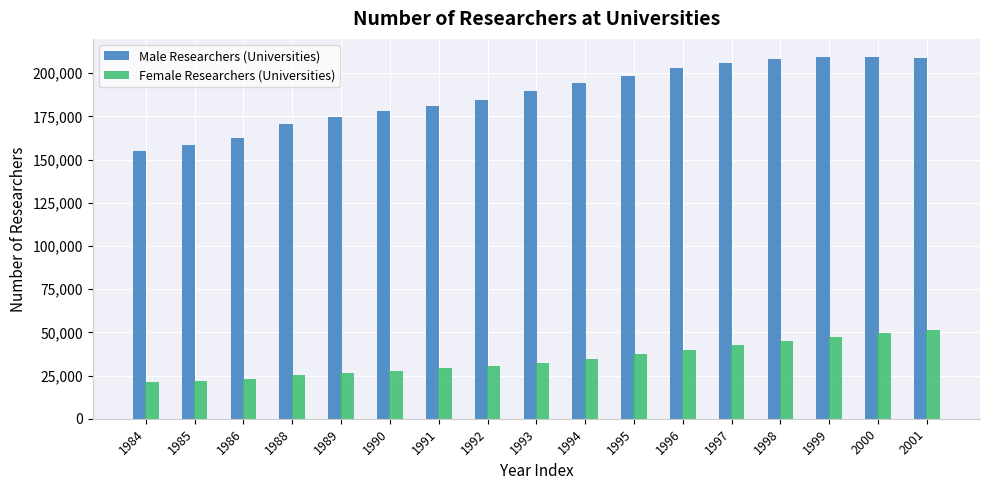

What is the total value across all series at 1990?

205509